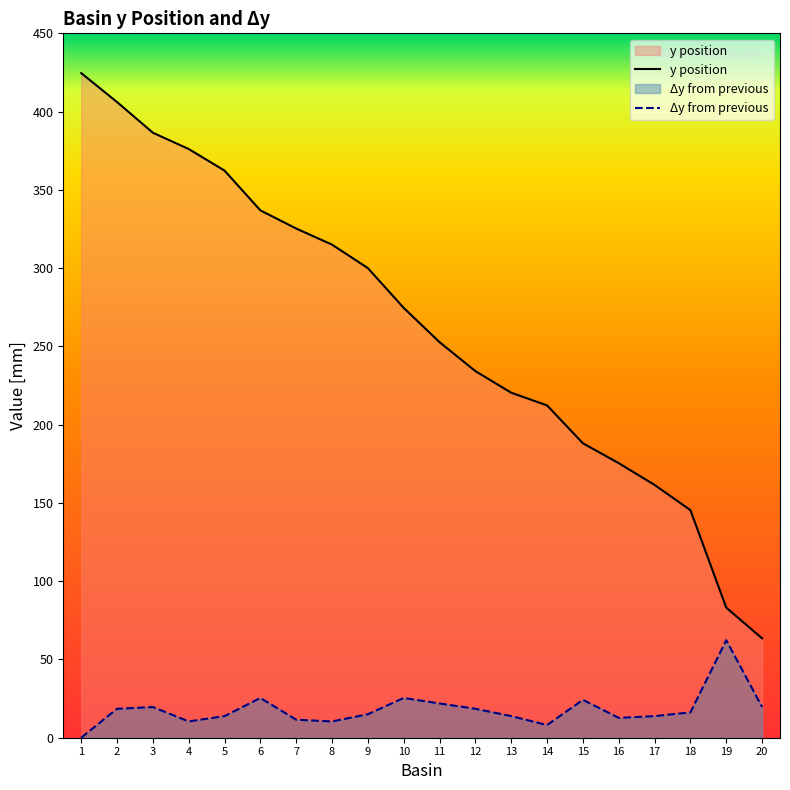

True or false: delta y basin has a value of 10.4 at 8.

True